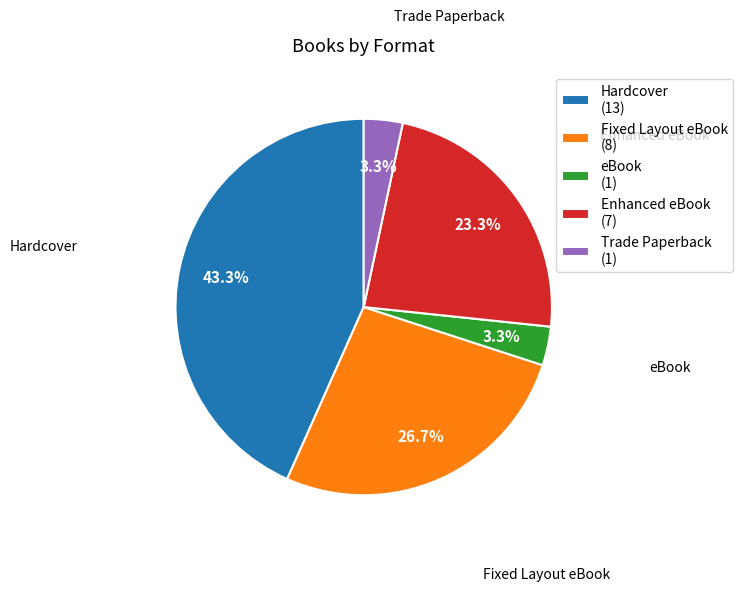

Does eBook account for over 50% of the chart?

No